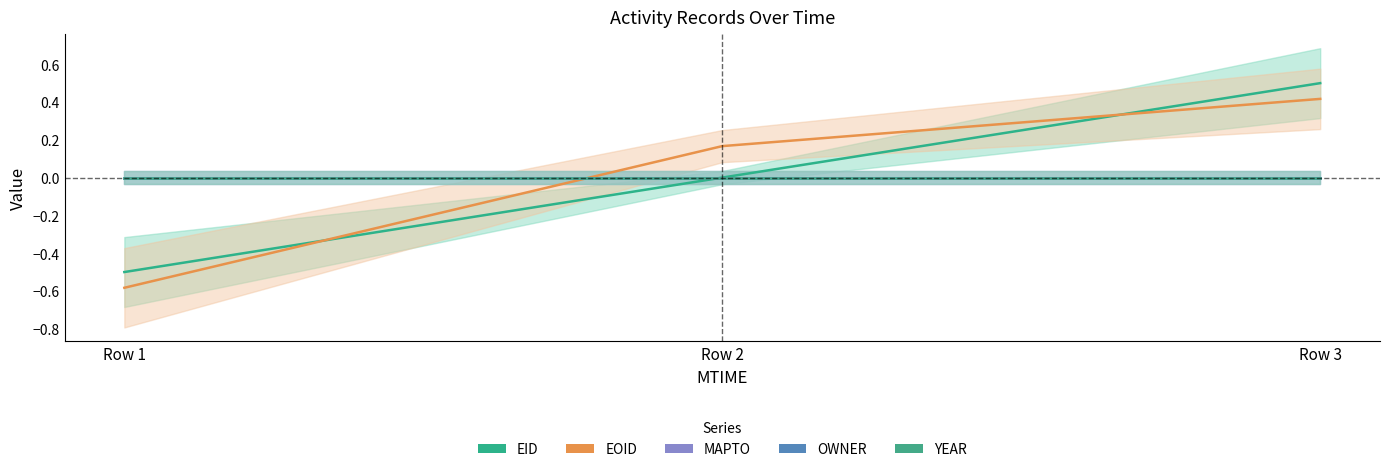

The EOID series shows 0.3 at Row 3. True or false?

False